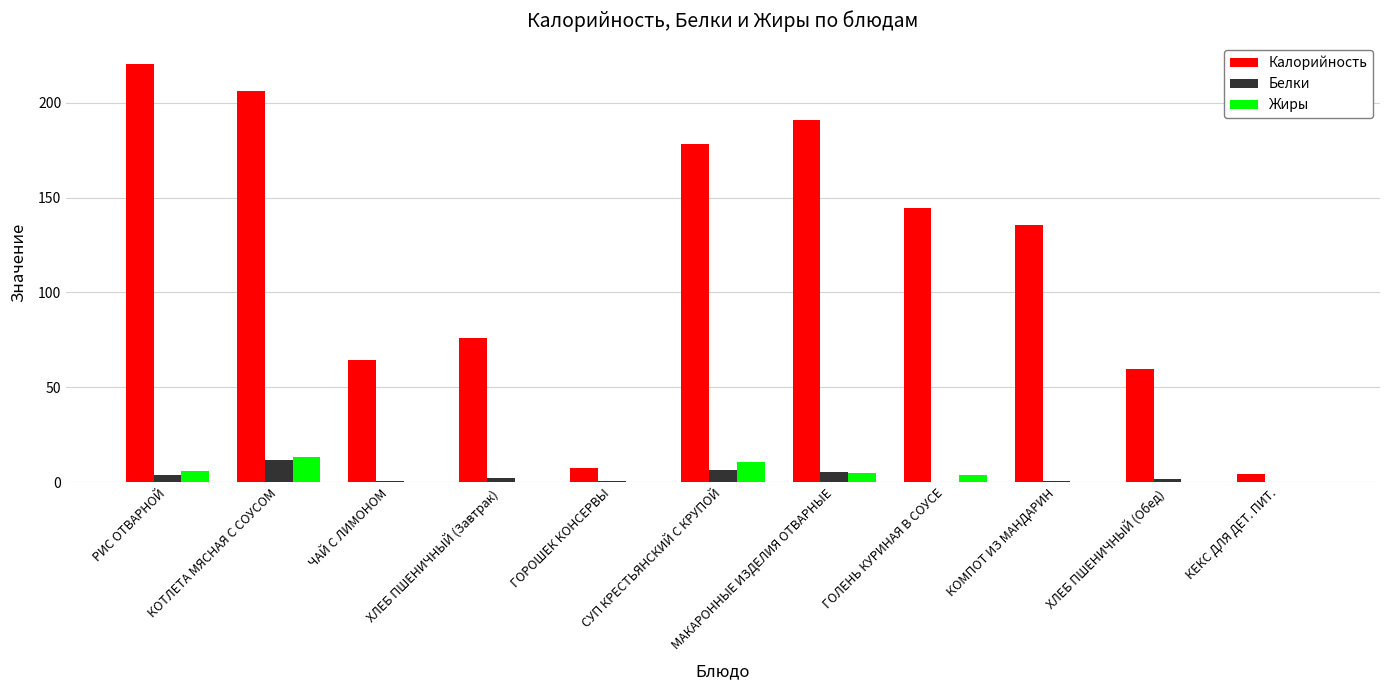

Count the number of data series in this chart.

3